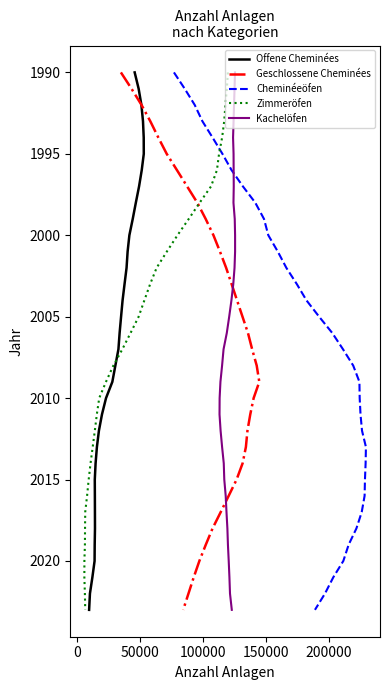

How many distinct data groups are displayed?

5